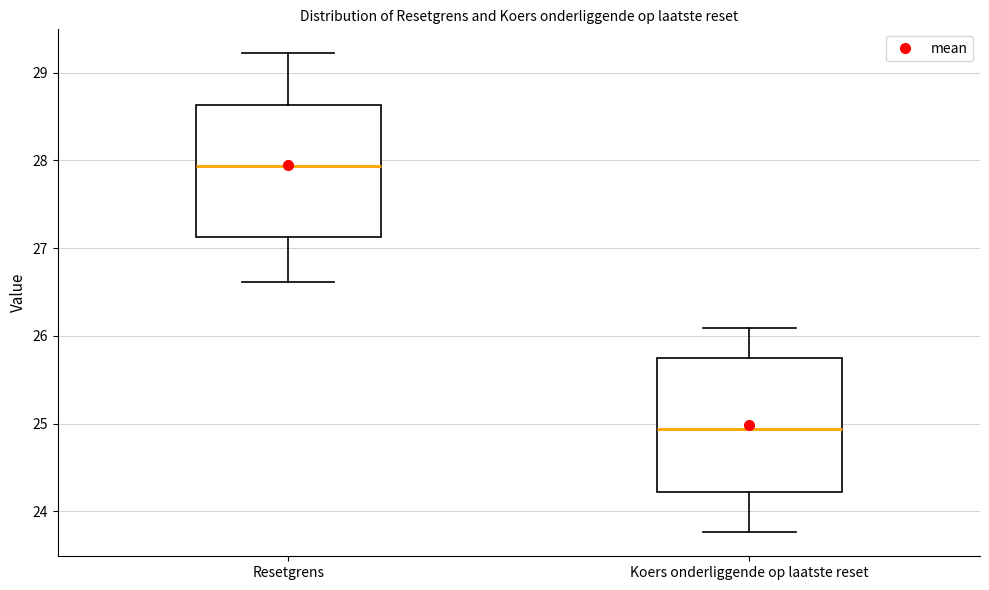

Where does the median line of the box for Koers onderliggende op laatste reset sit on the y-axis? The values are not printed on the chart, so give them approximately, as read against the axis.

24.9